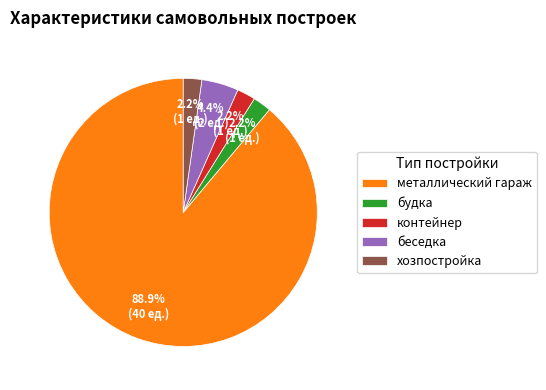

How much of the chart is everything except контейнер?

97.8%